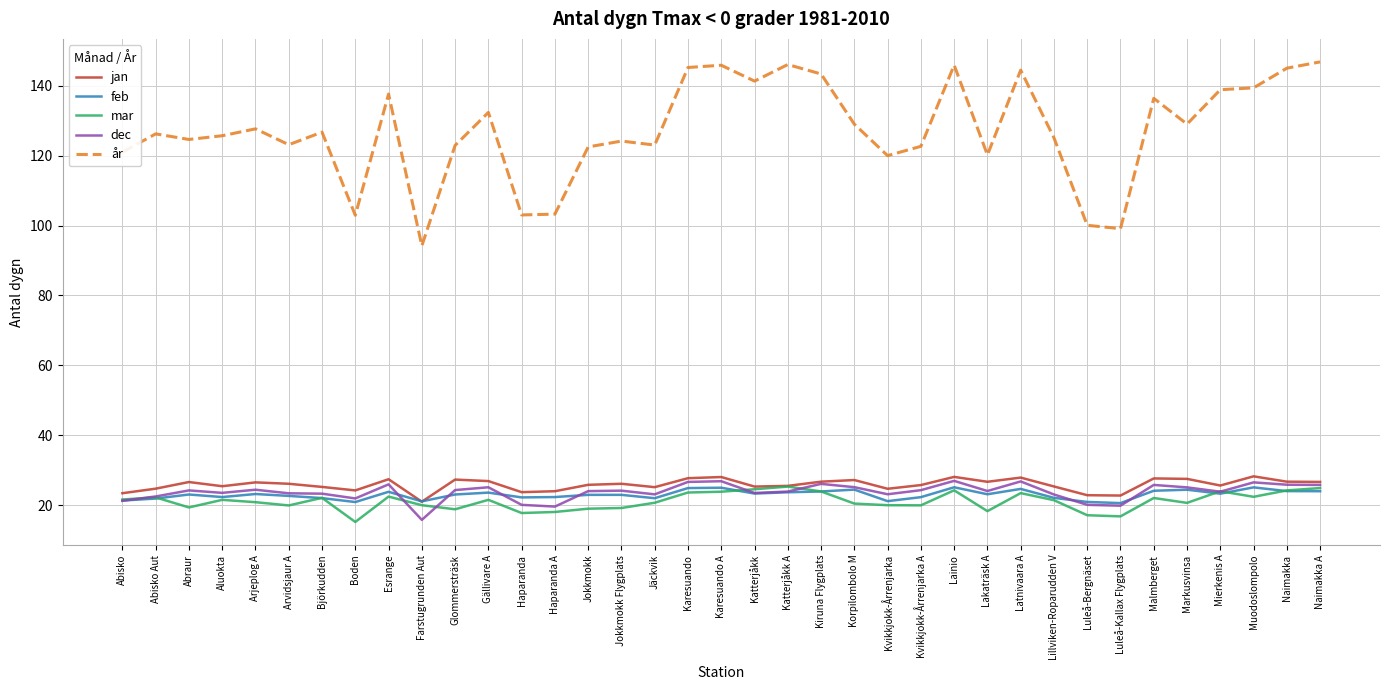

At which label does år reach its minimum?

Farstugrunden Aut